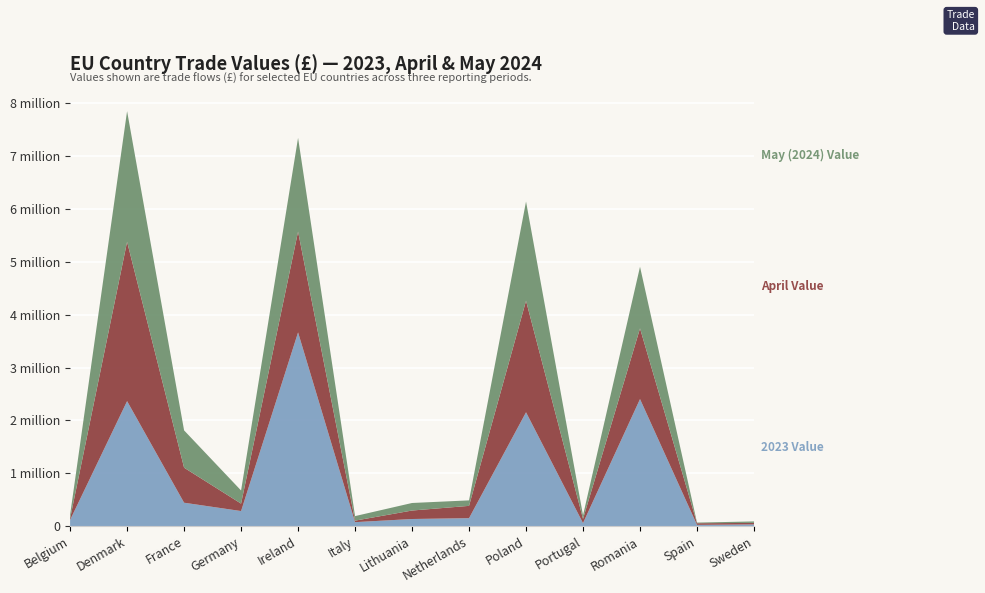

Reading left to right, list all the values displayed in this chart.

2024 Value: 69827	2469872	705601	248211	1772469	85998	142571	104013	1877081	67527	1165552	12388	27935
May Value: 69827	2469872	705601	248211	1772469	85998	142571	104013	1877081	67527	1165552	12388	27935
April Value: 25762	3013197	662256	140520	1905844	28559	160248	232518	2107815	79350	1336210	30582	28796
2023 Value: 118415	2365168	444206	286559	3664876	76686	136243	152074	2154350	58725	2404252	25516	33750